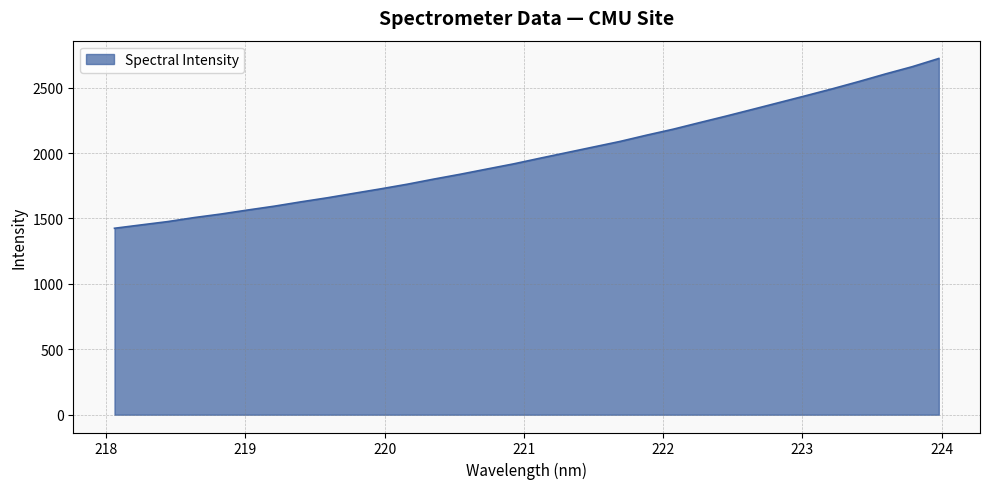

What is the greatest value displayed?

2723.0